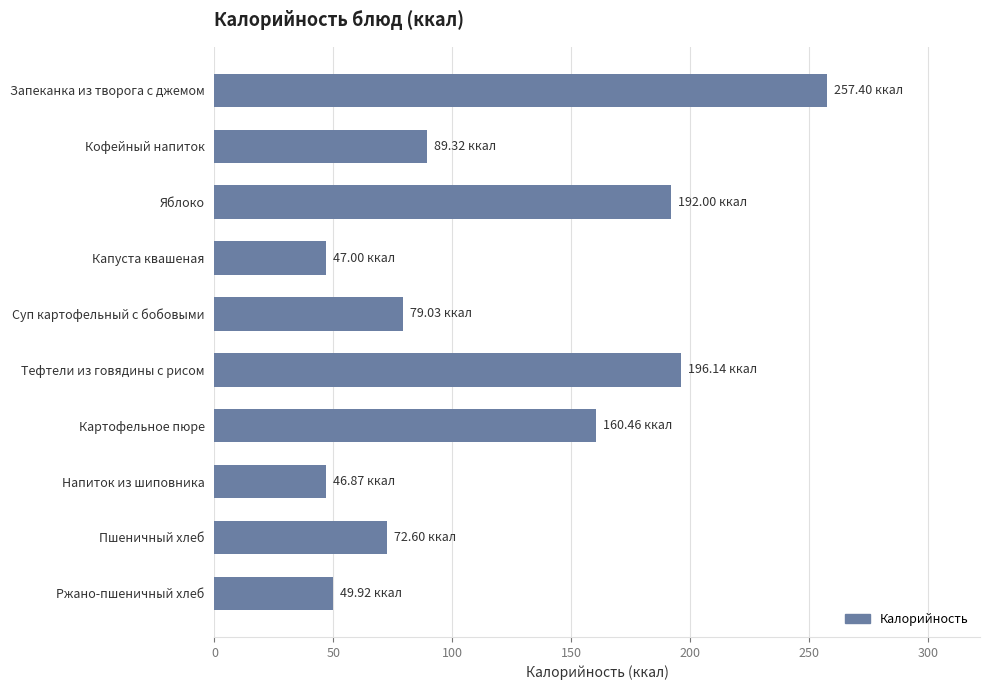

Where is the data nearest to the value 152?

Картофельное пюре